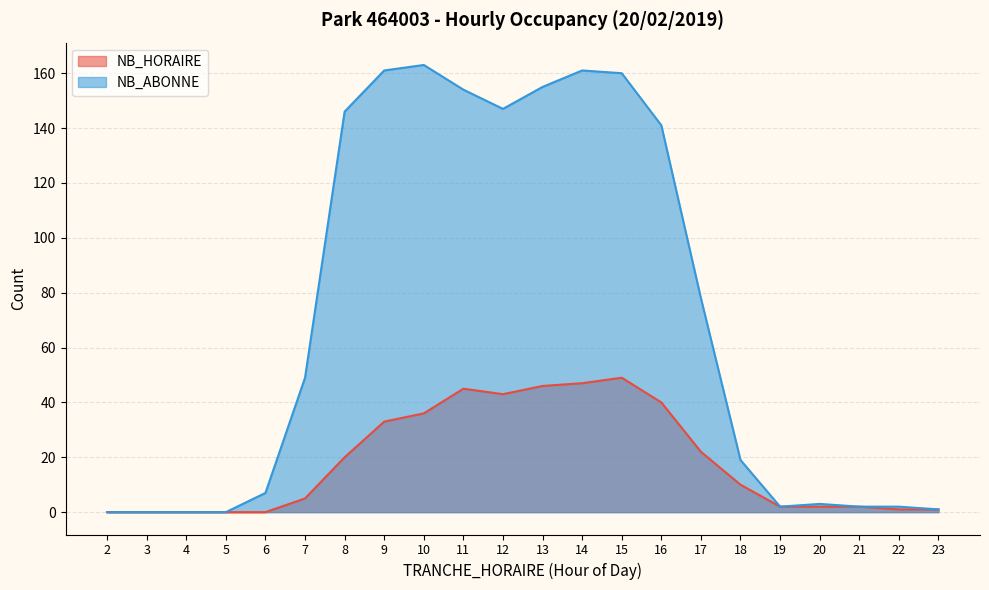

What is the sum of all NB_ABONNE values?

1551